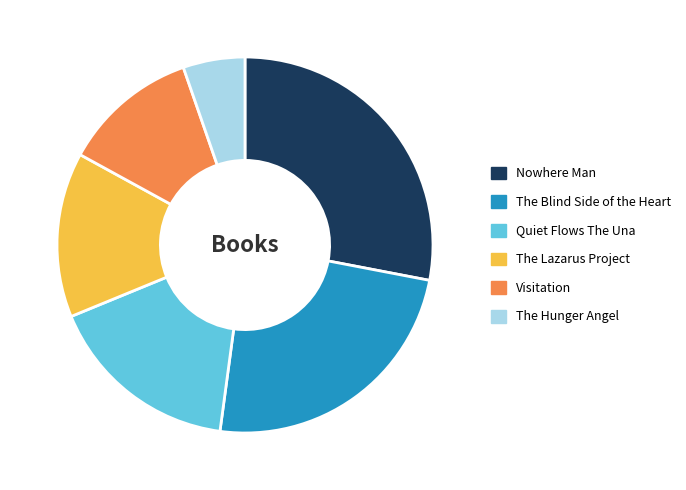

True or false: The Hunger Angel accounts for 5% of the total.

True